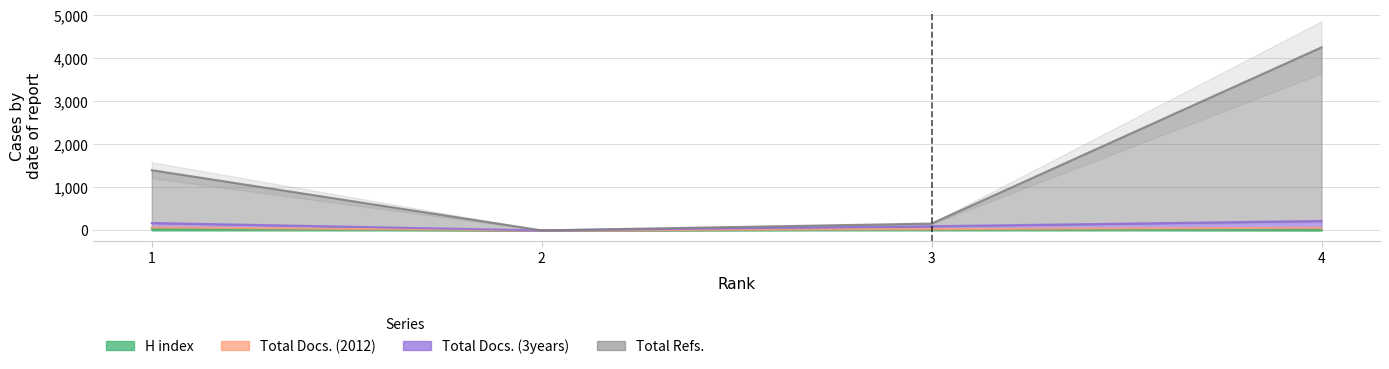

Where is Total Docs. (3years) nearest to the value 109?

3